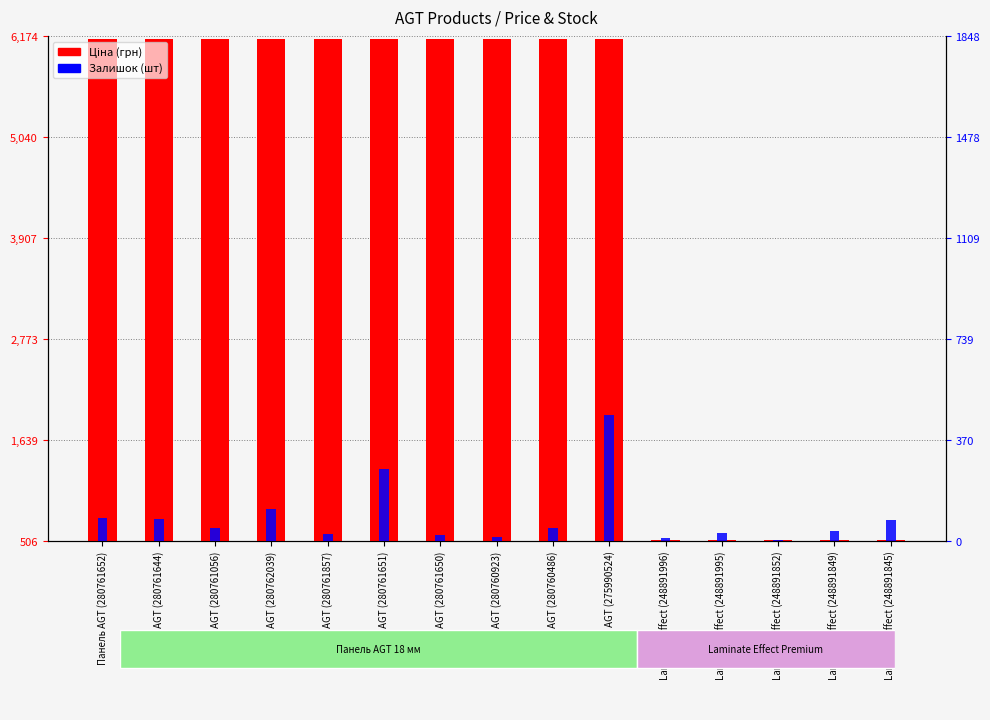

Reading left to right, list all the values displayed in this chart.

Ціна (грн): Панель AGT (280761652)=6143.2	Панель AGT (280761644)=6143.2	Панель AGT (280761056)=6143.2	Панель AGT (280762039)=6143.2	Панель AGT (280761857)=6143.2	Панель AGT (280761651)=6143.2	Панель AGT (280761650)=6143.2	Панель AGT (280760923)=6143.2	Панель AGT (280760486)=6143.2	Панель AGT (275990524)=6143.2	Laminate Effect (248891996)=515.8	Laminate Effect (248891995)=515.8	Laminate Effect (248891852)=515.8	Laminate Effect (248891849)=515.8	Laminate Effect (248891845)=515.8
Залишок (шт): Панель AGT (280761652)=83.0	Панель AGT (280761644)=81.0	Панель AGT (280761056)=49.0	Панель AGT (280762039)=117.0	Панель AGT (280761857)=26.0	Панель AGT (280761651)=263.0	Панель AGT (280761650)=21.0	Панель AGT (280760923)=16.0	Панель AGT (280760486)=47.0	Панель AGT (275990524)=462.0	Laminate Effect (248891996)=12.0	Laminate Effect (248891995)=28.0	Laminate Effect (248891852)=3.0	Laminate Effect (248891849)=36.0	Laminate Effect (248891845)=78.0